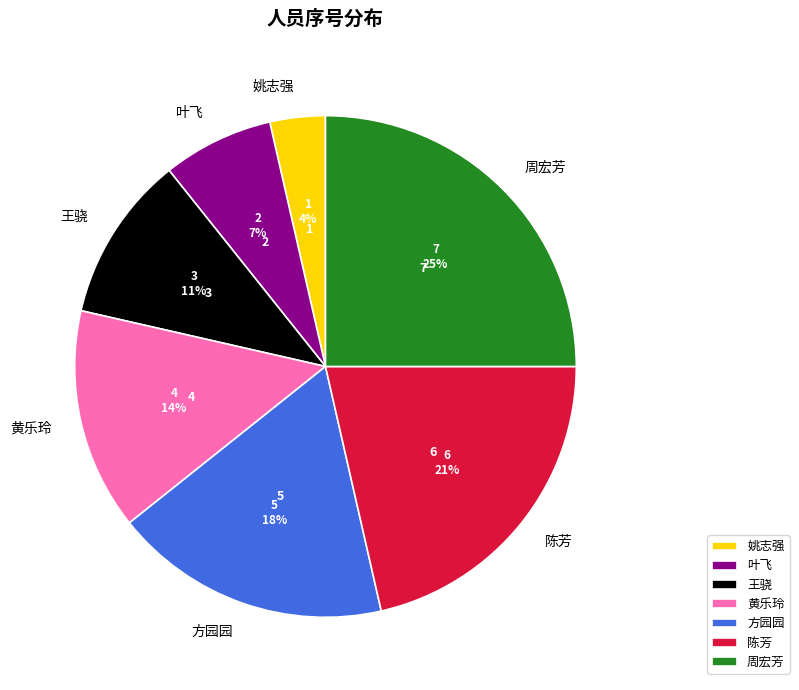

Do 方园园 and 姚志强 together represent more than half of the pie?

No